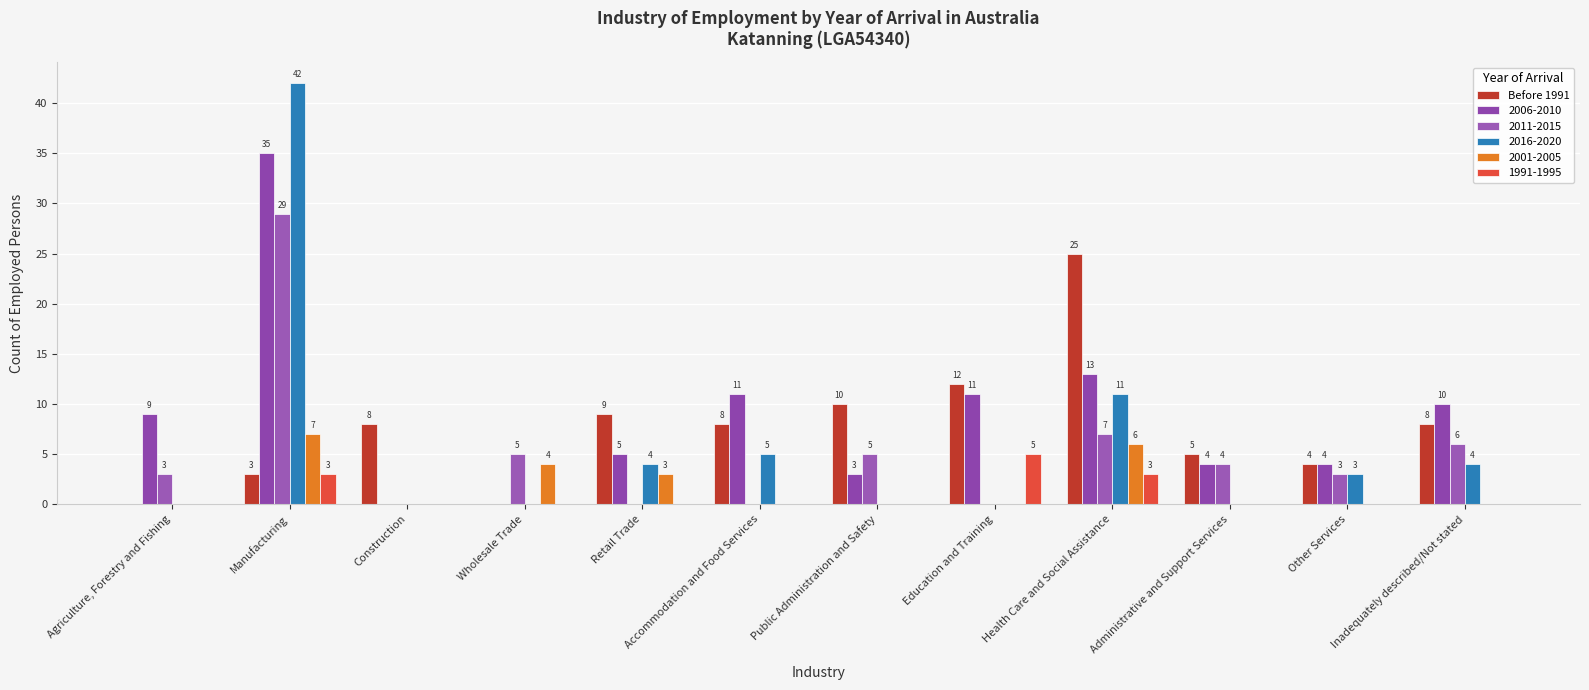

Between Manufacturing and Construction, which is larger?

Construction